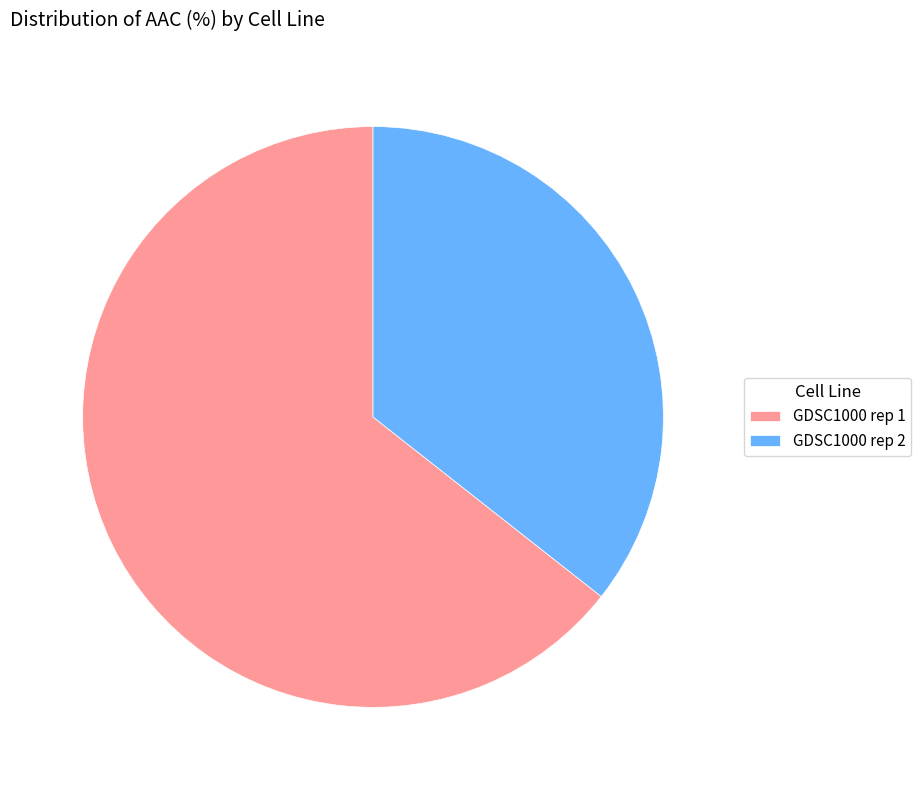

True or false: GDSC1000 rep 1 accounts for 64% of the total.

True